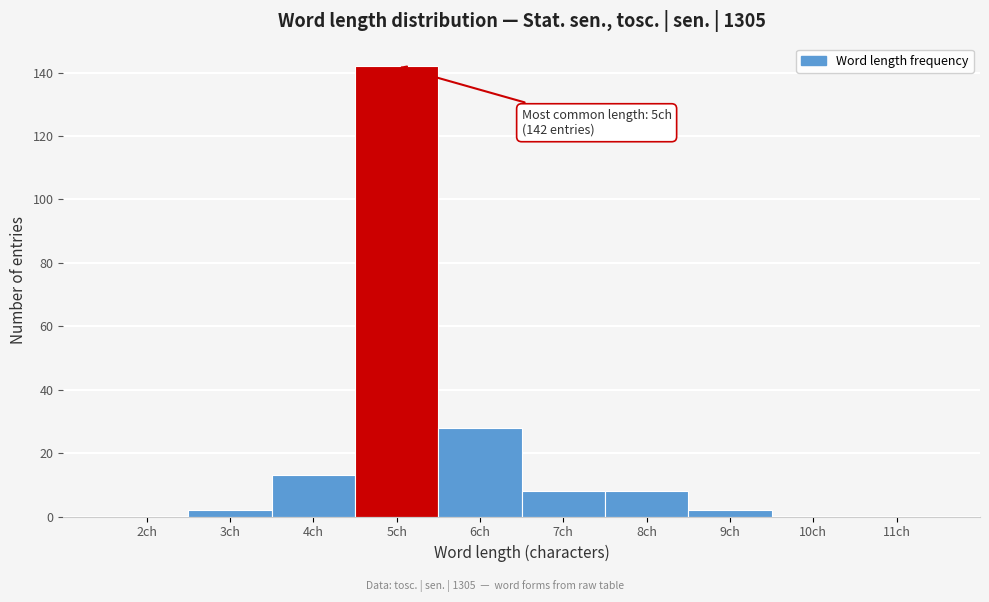

Reading left to right, list all the values displayed in this chart.

2ch=0	3ch=2	4ch=13	5ch=142	6ch=28	7ch=8	8ch=8	9ch=2	10ch=0	11ch=0